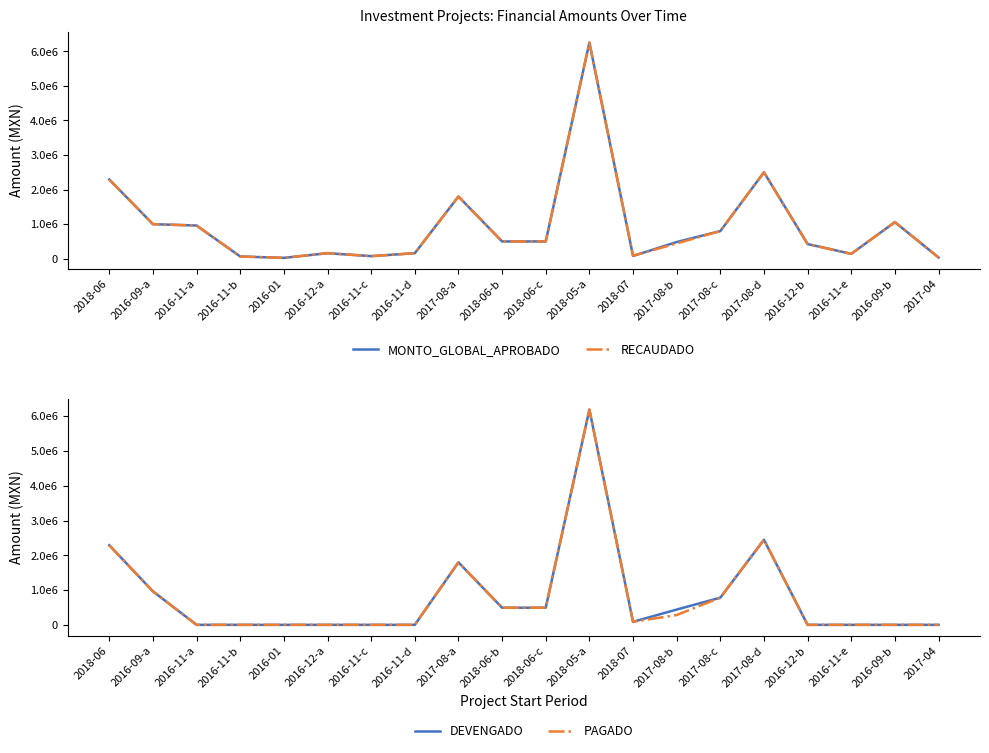

True or false: DEVENGADO and PAGADO intersect in this chart.

False